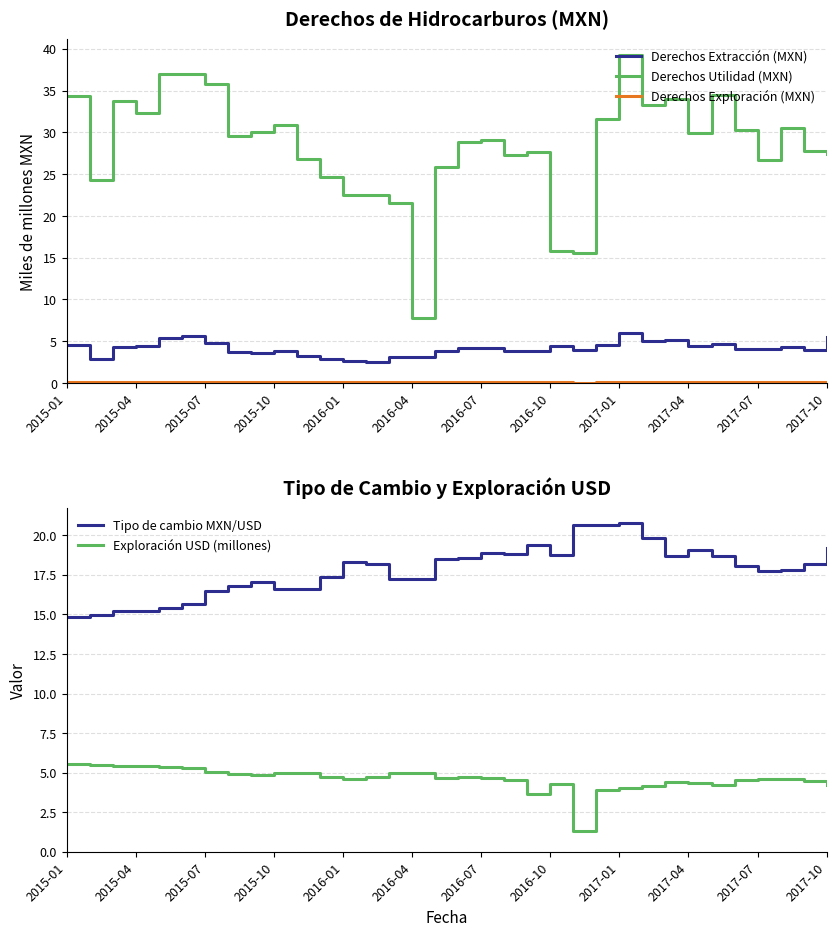

List the series in order of their peak value, lowest first.

Derechos Exploración (MXN), Exploración USD (millones), Derechos Extracción (MXN), Tipo de cambio MXN/USD, Derechos Utilidad (MXN)